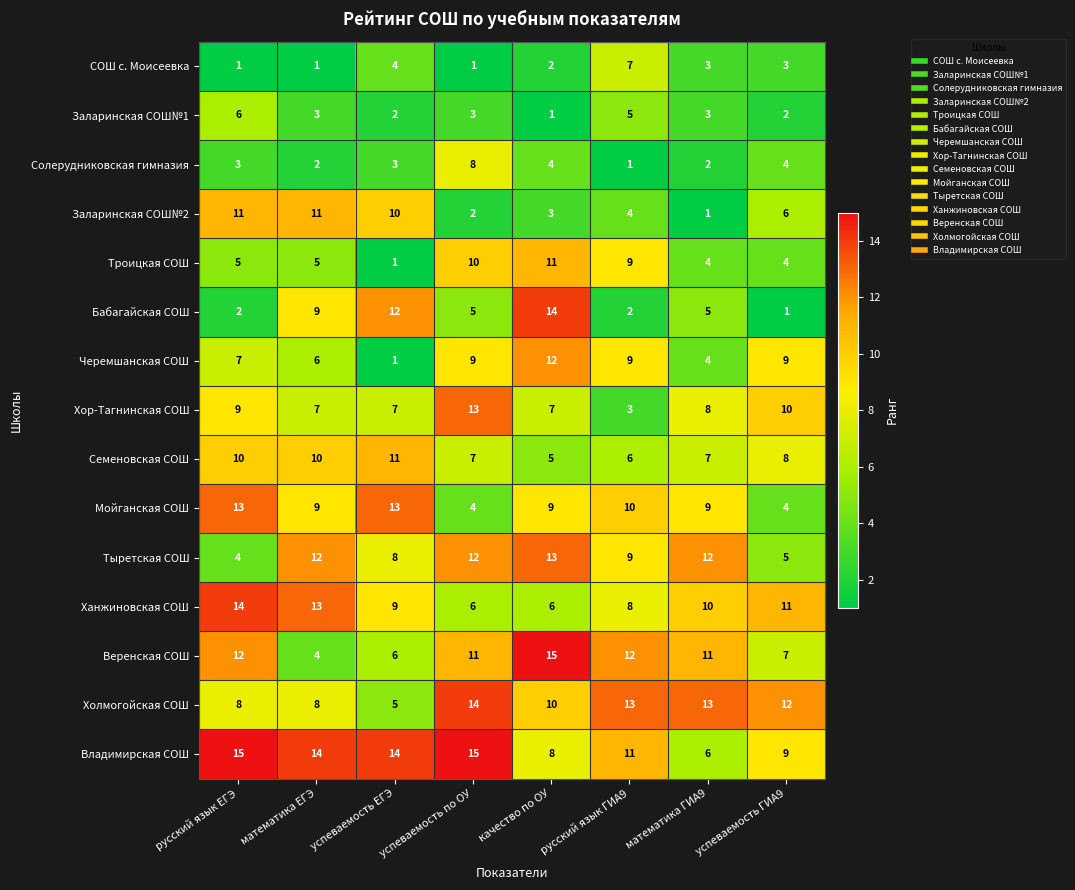

Between успеваемость ЕГЭ and качество по ОУ, which series saw the biggest shift?

Черемшанская СОШ